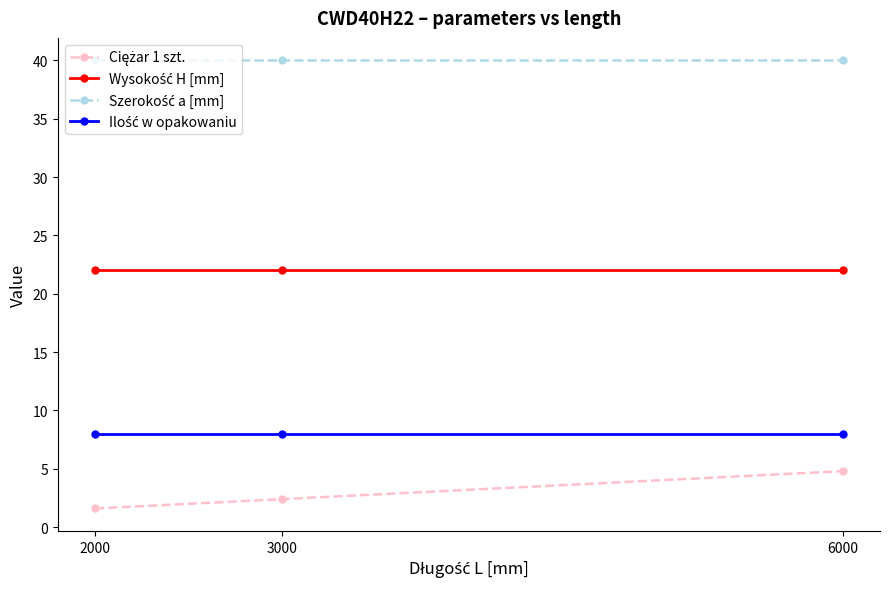

What is the difference between the highest and lowest values at 3000?

37.6